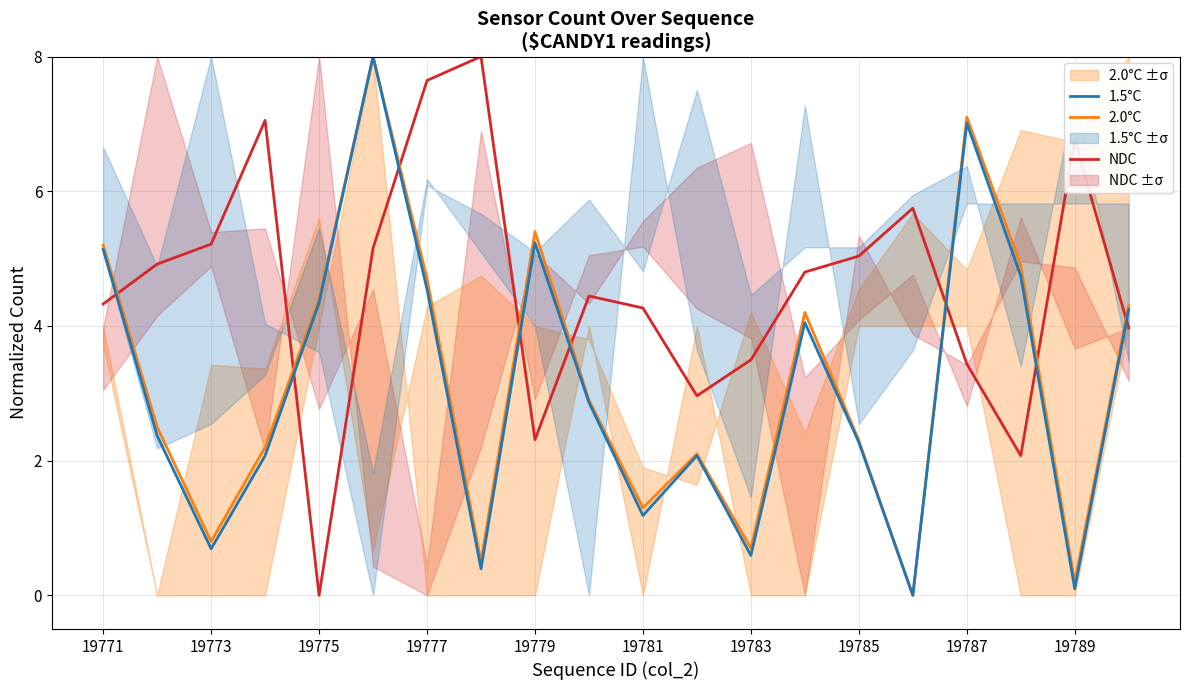

How many lines are shown in the chart?

3